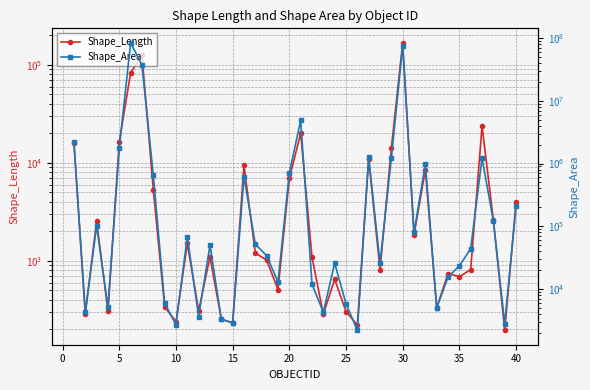

Is it true that Shape_Area equals 21854.2 at 12?

False